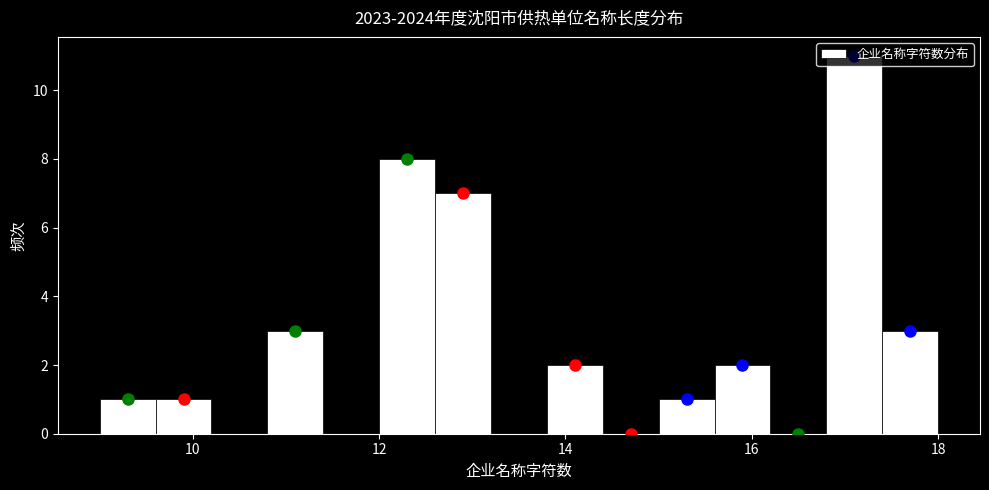

Around what value on the x-axis is the tallest bar? Give the approximate position of its centre, as read against the axis.

17.2